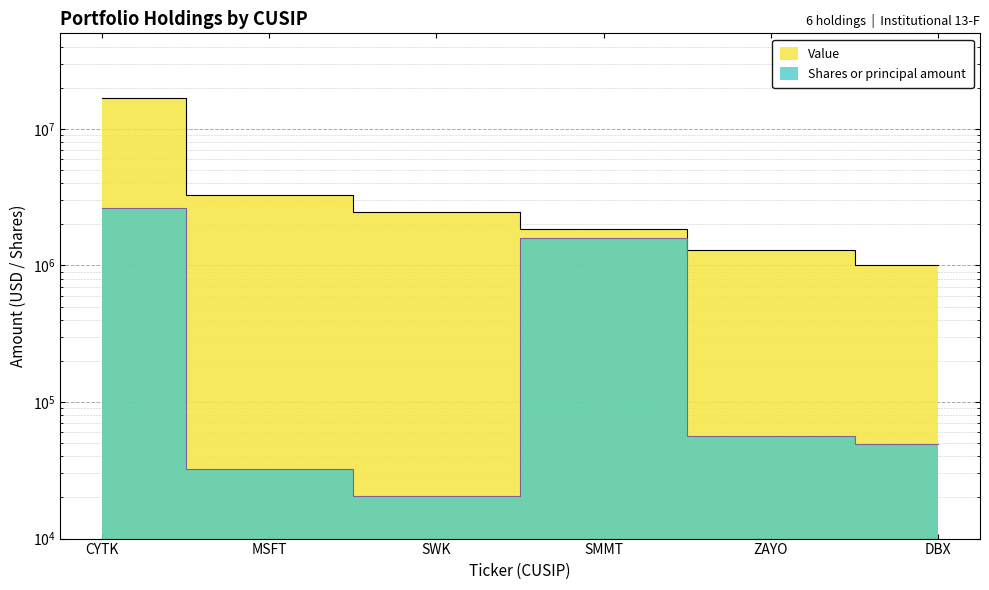

Between SMMT and DBX, which series saw the biggest shift?

Shares or principal amount